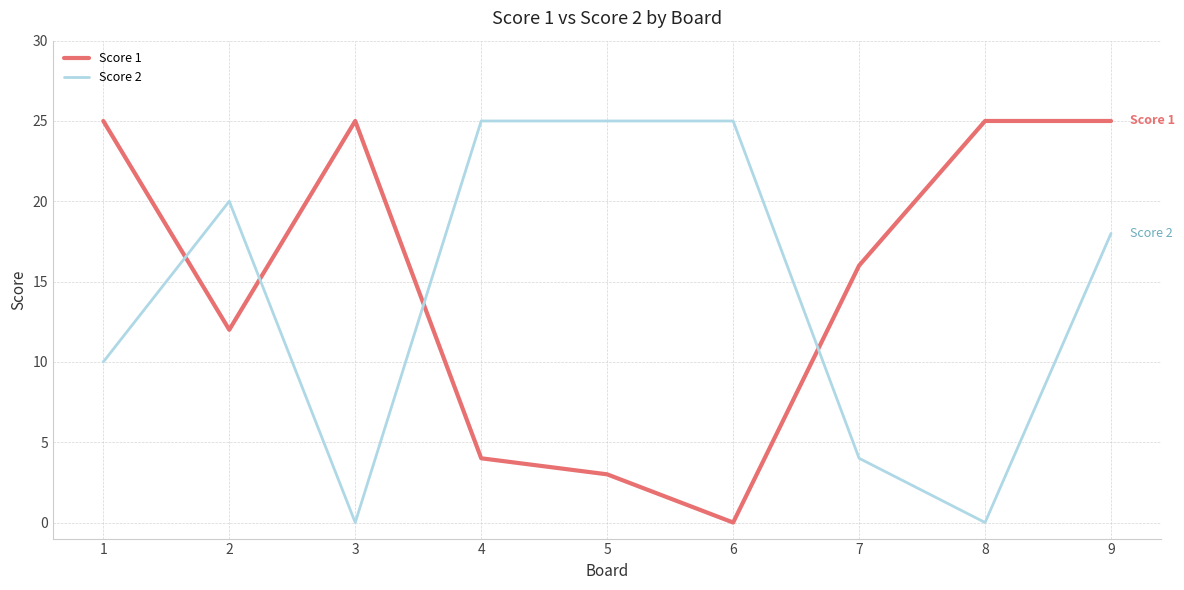

Is the value of Score 2 at 9 greater than the value of Score 1 at 2?

Yes